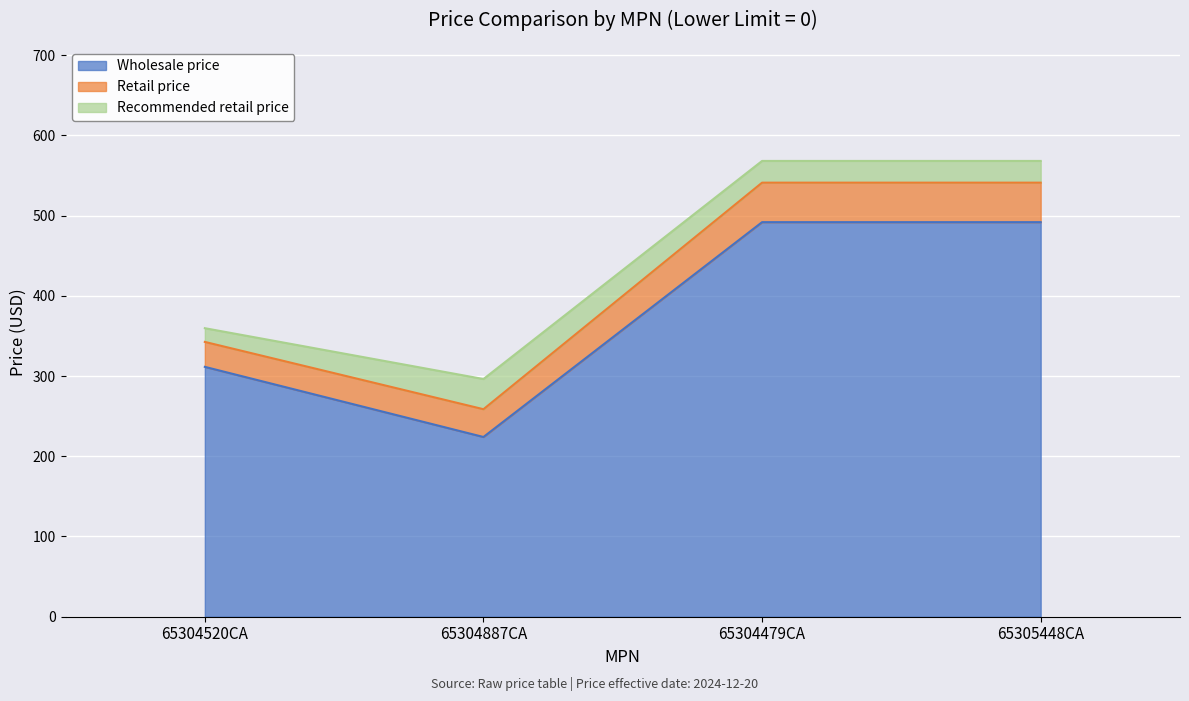

Is it true that Wholesale price equals 781.0 at 65304479CA?

False